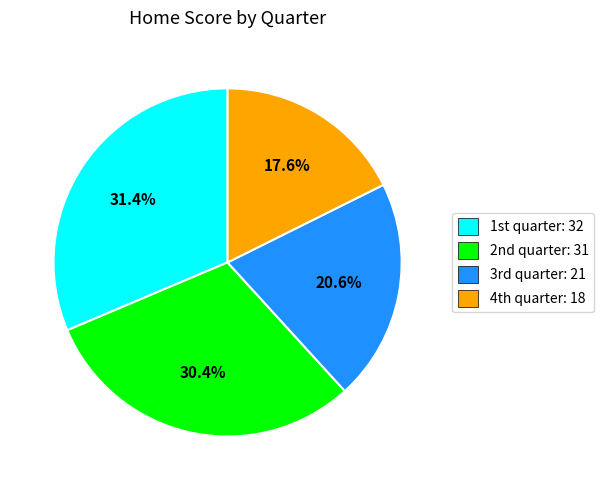

Rank the categories by value from highest to lowest.

1st quarter, 2nd quarter, 3rd quarter, 4th quarter